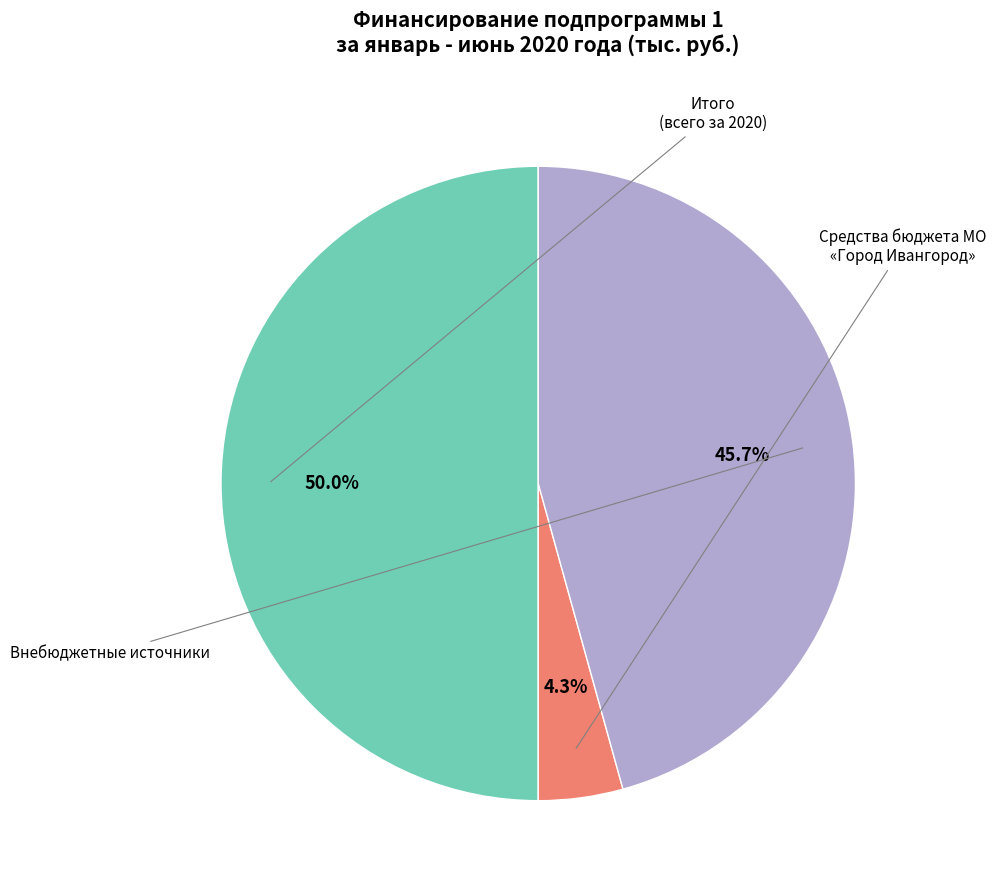

Which slice is the smallest?

Средства бюджета МО «Город Ивангород»